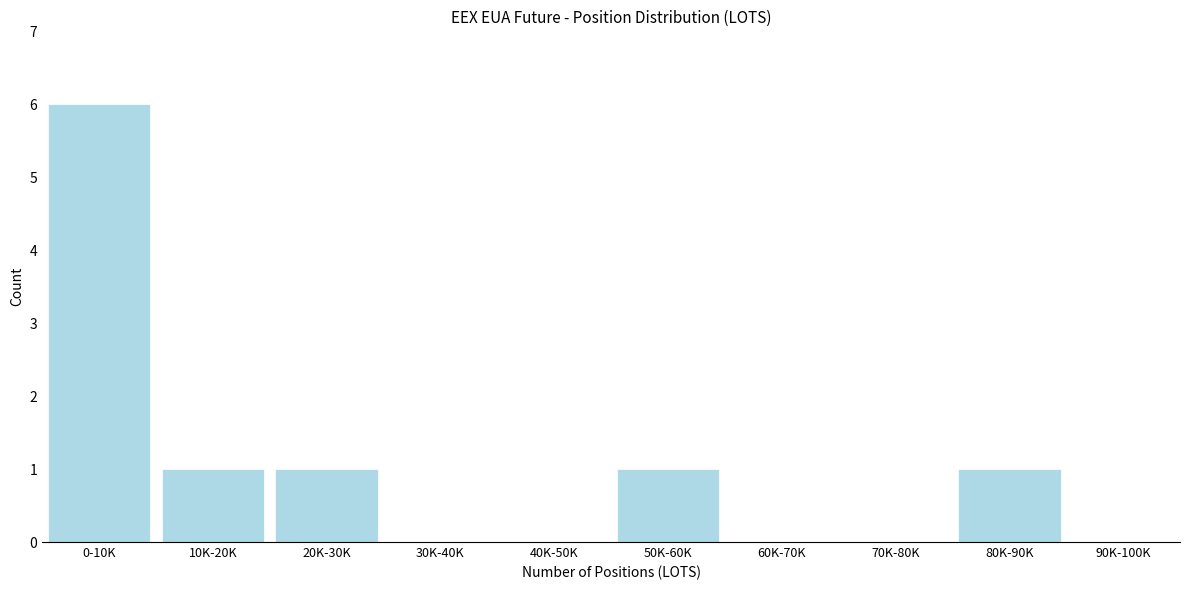

Reading right to left, extract all data points from this chart.

90K-100K=0	80K-90K=1	70K-80K=0	60K-70K=0	50K-60K=1	40K-50K=0	30K-40K=0	20K-30K=1	10K-20K=1	0-10K=6